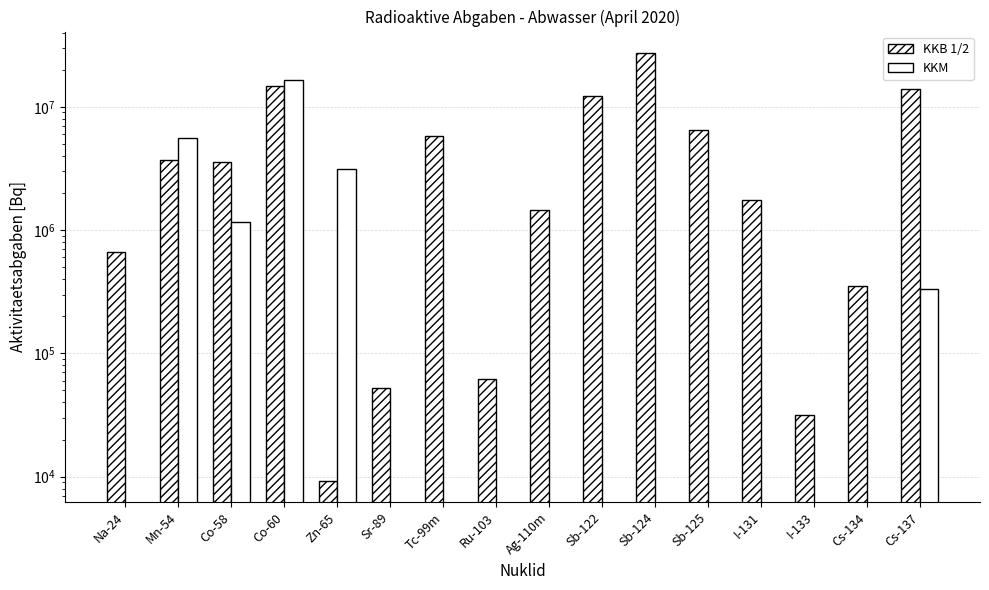

The value of KKM at Sb-125 is 0. True or false?

True